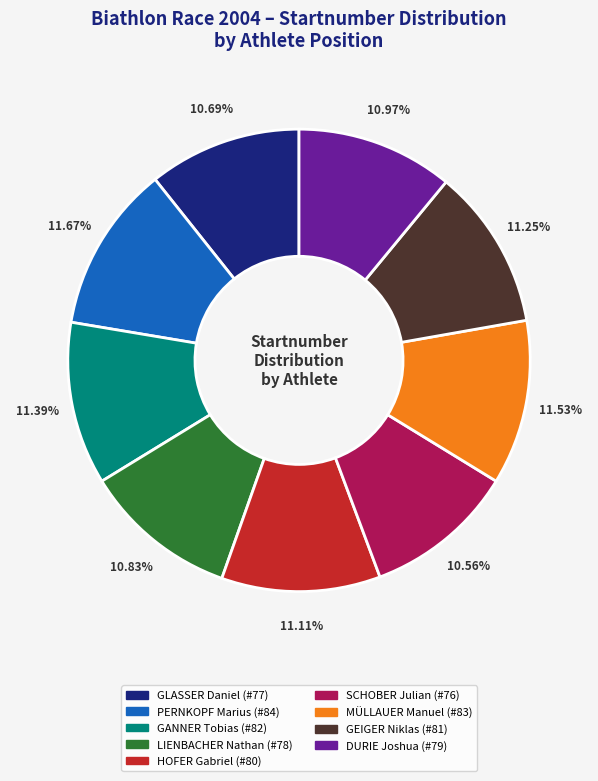

Is there any slice that represents more than half of the pie?

No